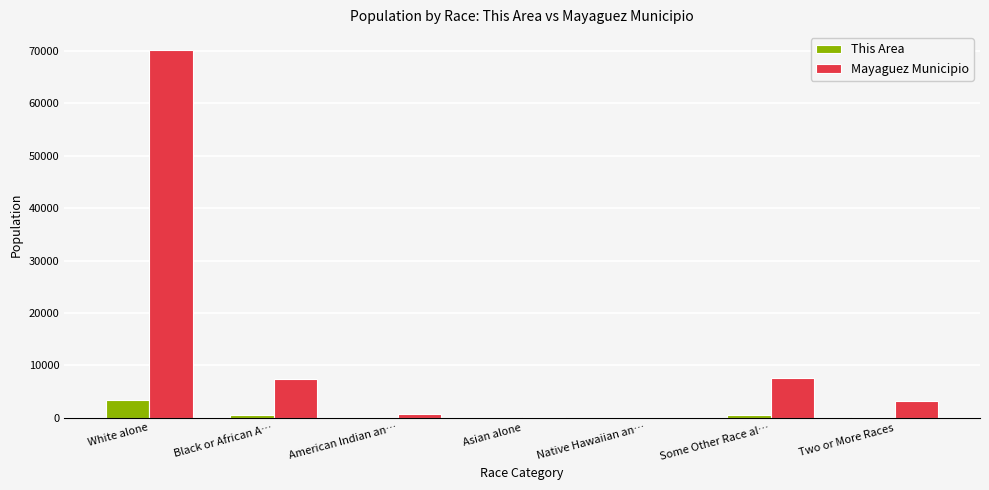

At which category is the sum across all series the highest?

White alone